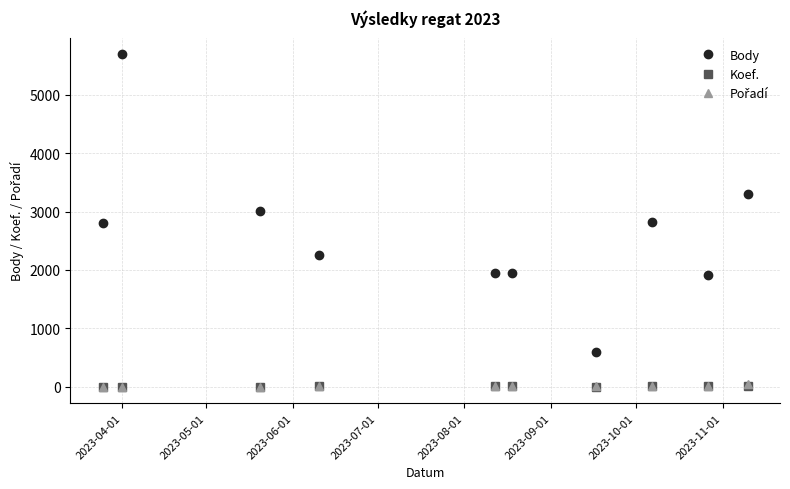

Which series has the largest total across all categories?

Body